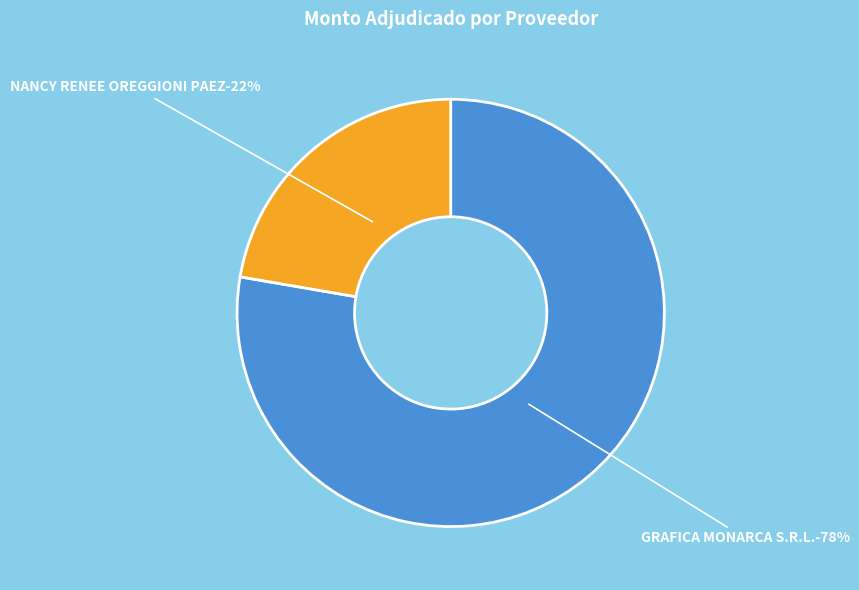

Does any single category account for the majority?

Yes